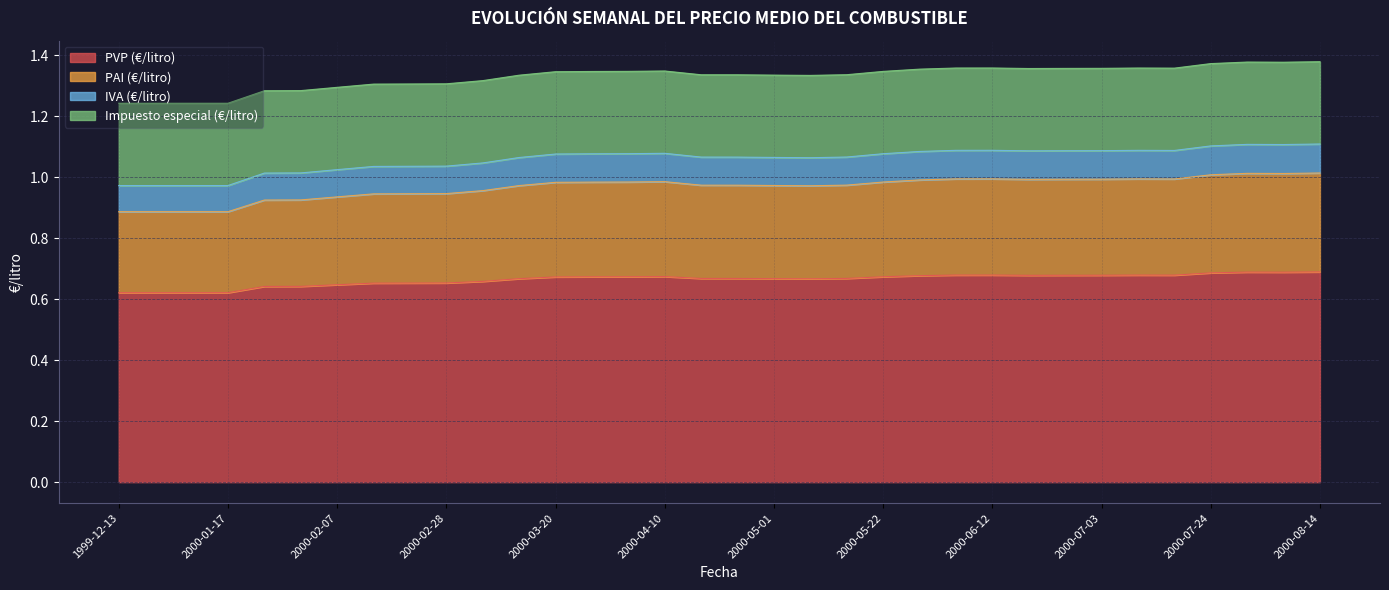

Does the chart display data point markers on the line(s)?

No